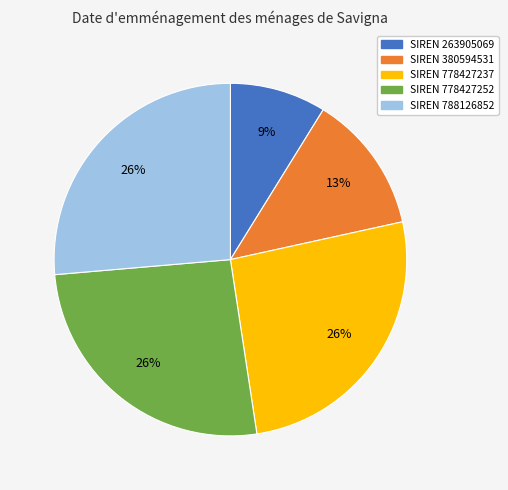

Is there a majority slice in this chart?

No